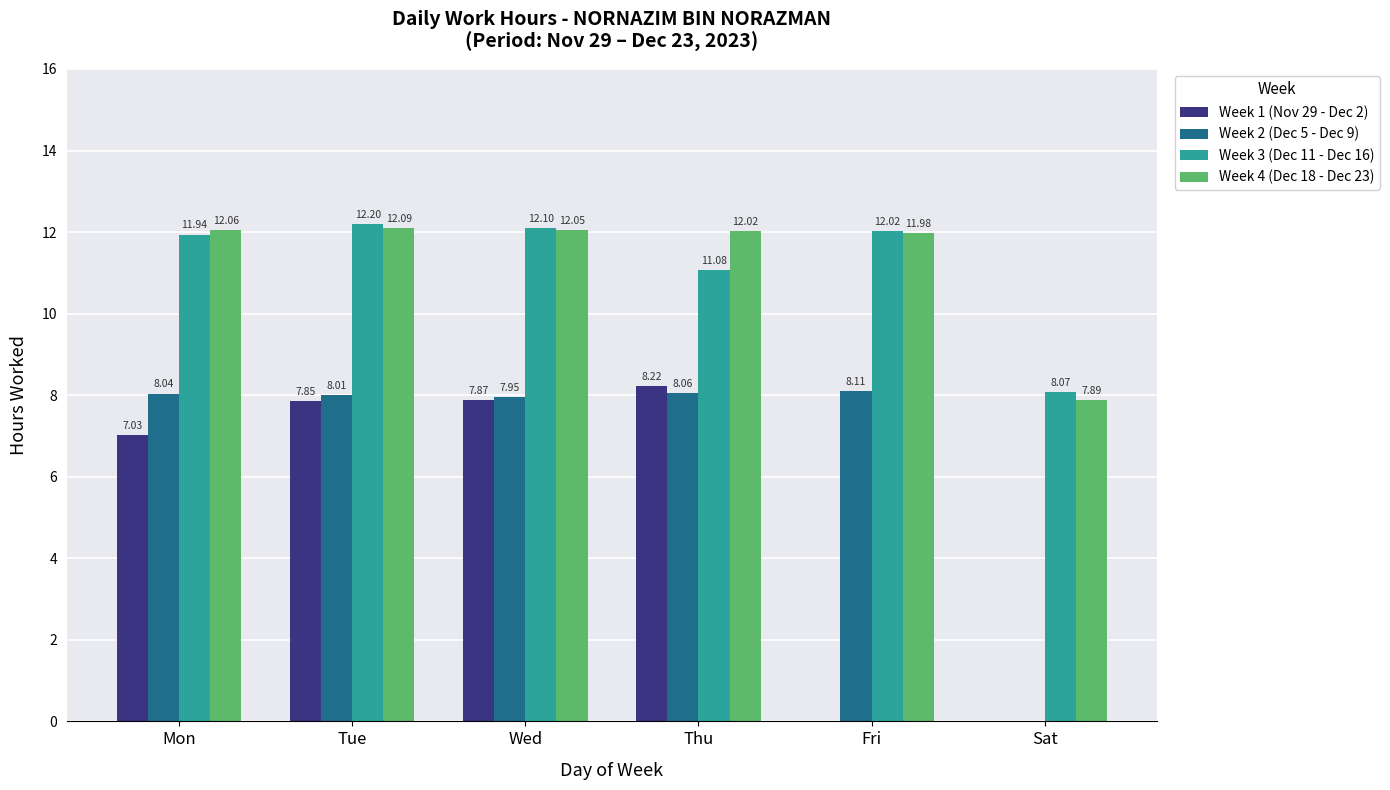

Which series changed the most between Mon and Tue?

Week 1 (Nov 29 - Dec 2)